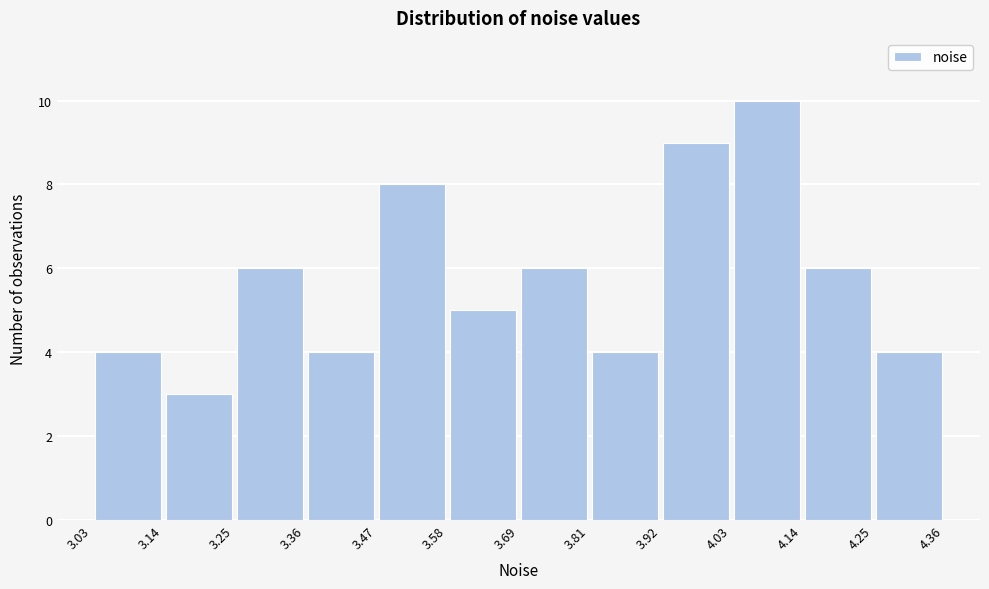

Which range on the x-axis has the tallest bar?

4.03 to 4.14